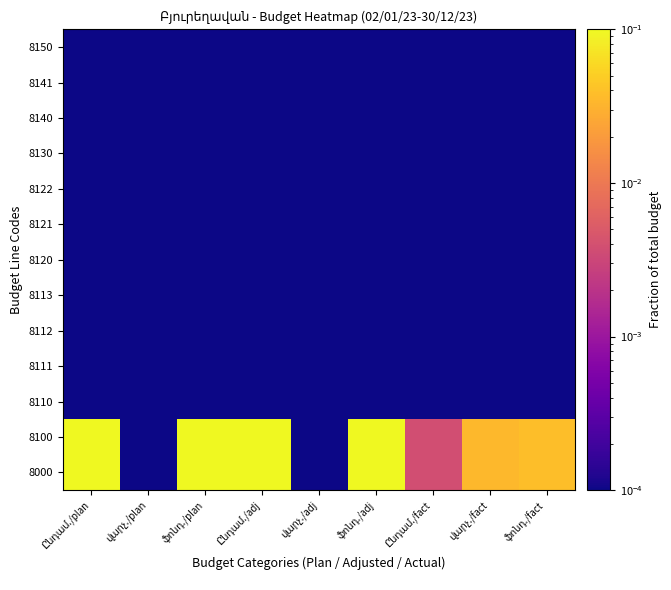

List the series in order of their peak value, lowest first.

8110, 8111, 8112, 8113, 8120, 8121, 8122, 8130, 8140, 8141, 8150, 8000, 8100